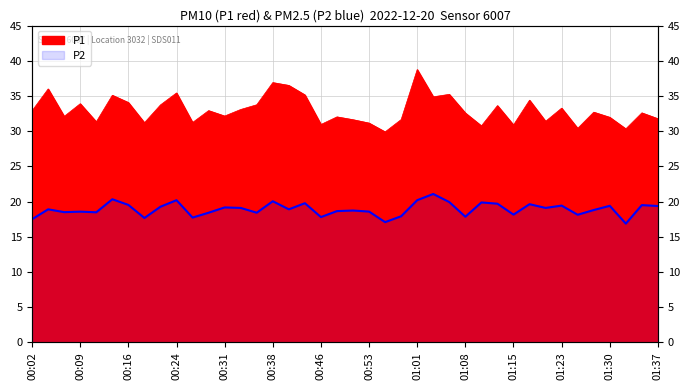

Is it true that P2 equals 19.4 at 01:30?

True